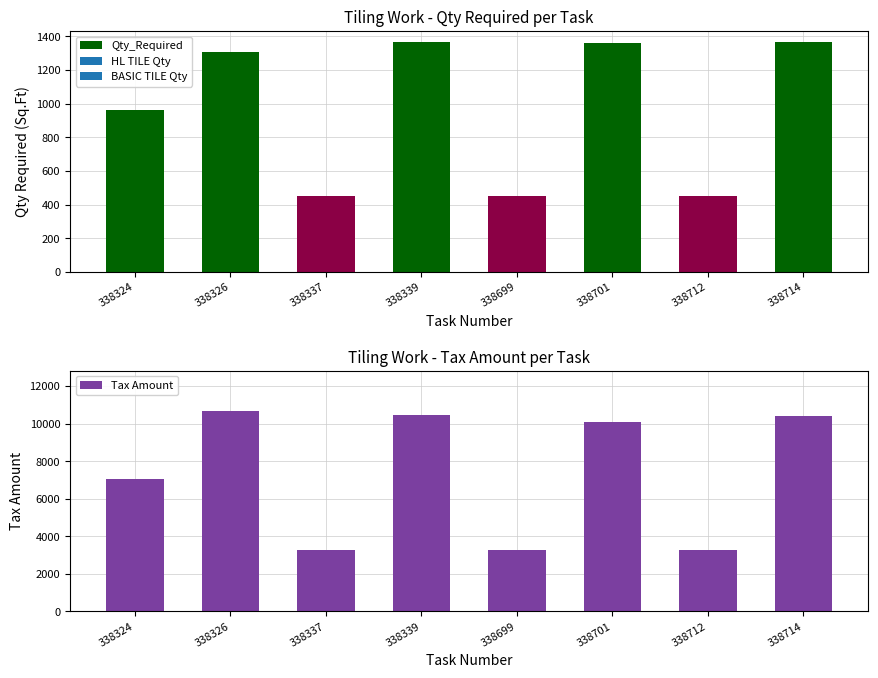

List the labels in order of Qty_Required value, largest first.

338339, 338714, 338701, 338326, 338324, 338337, 338699, 338712